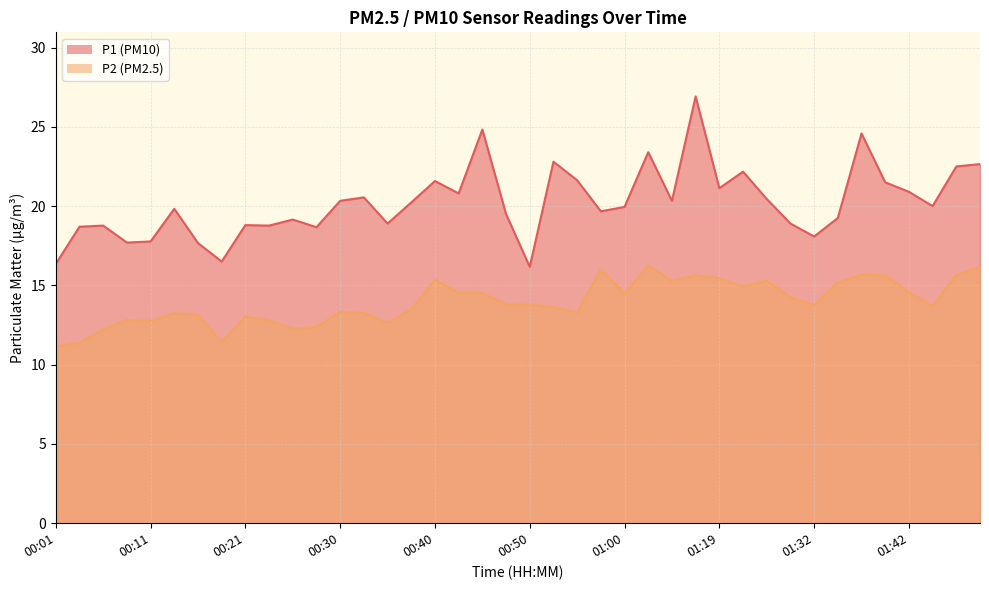

True or false: P2 and P1 cross at least once.

False